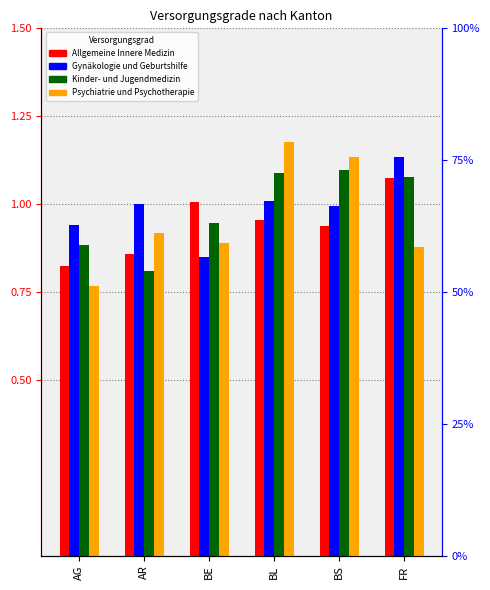

Reading left to right, list all the values displayed in this chart.

Allgemeine Innere Medizin: 0.8	0.9	1.0	1.0	0.9	1.1
Gynäkologie und Geburtshilfe: 0.9	1.0	0.9	1.0	1.0	1.1
Kinder- und Jugendmedizin: 0.9	0.8	0.9	1.1	1.1	1.1
Psychiatrie und Psychotherapie: 0.8	0.9	0.9	1.2	1.1	0.9